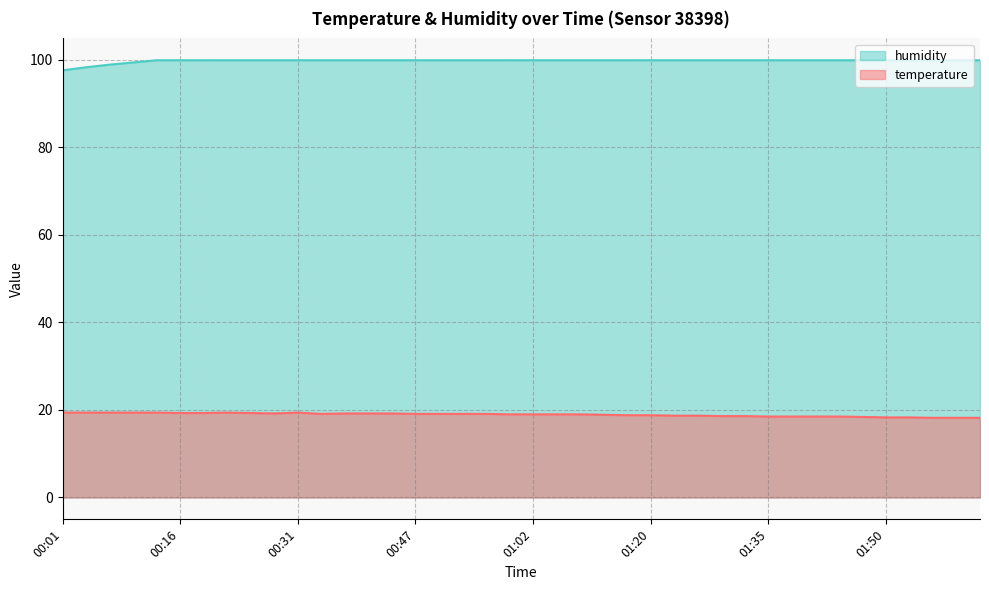

What is the average value of the temperature series?

18.9